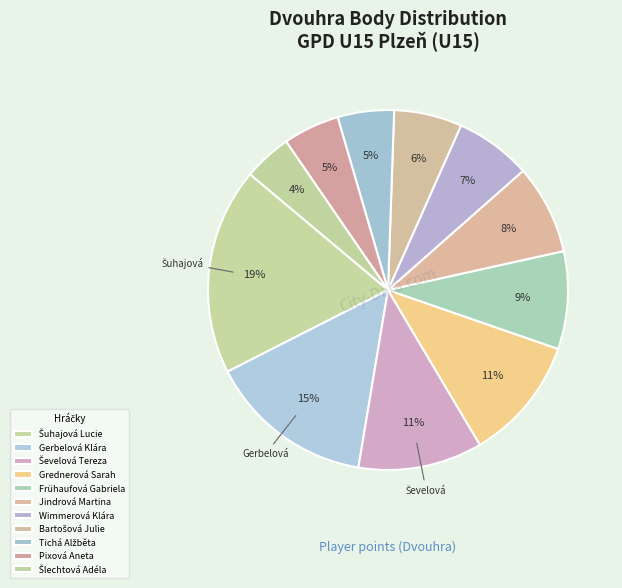

Which slice is the largest?

Šuhajová Lucie